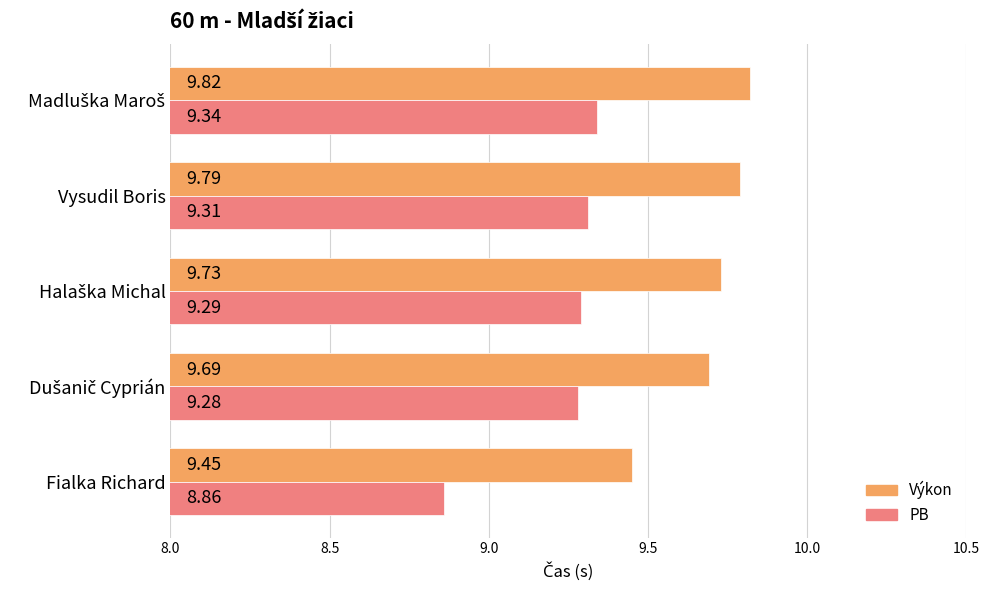

Where is Výkon nearest to the value 9?

Fialka Richard